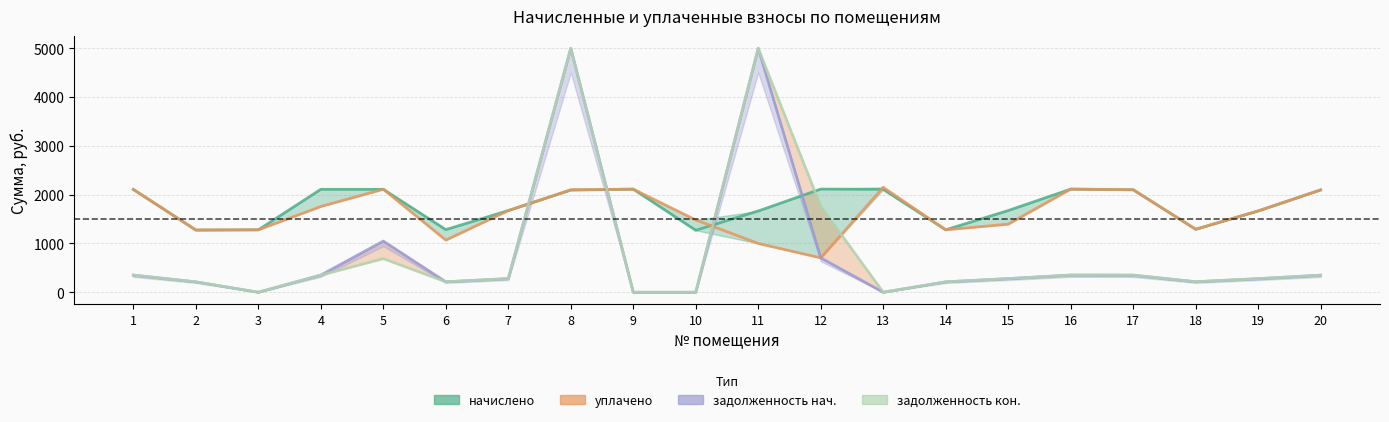

At which label does задолженность (кон) first exceed 279?

1